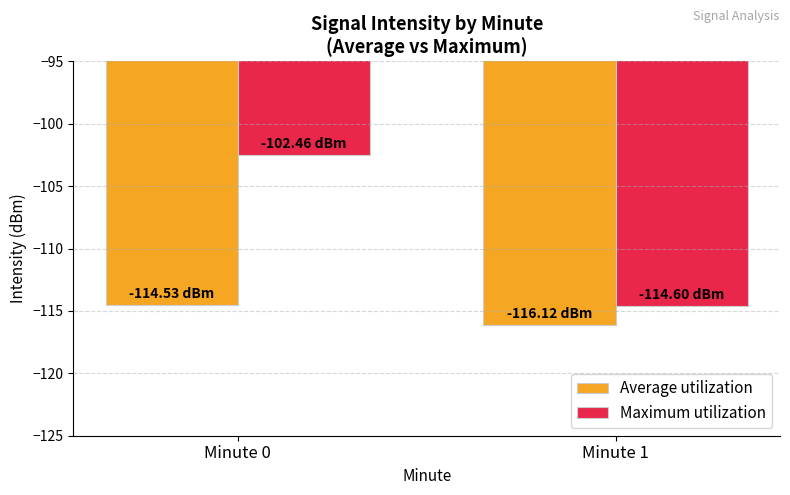

At which label is Average utilization closest to -115?

Minute 0